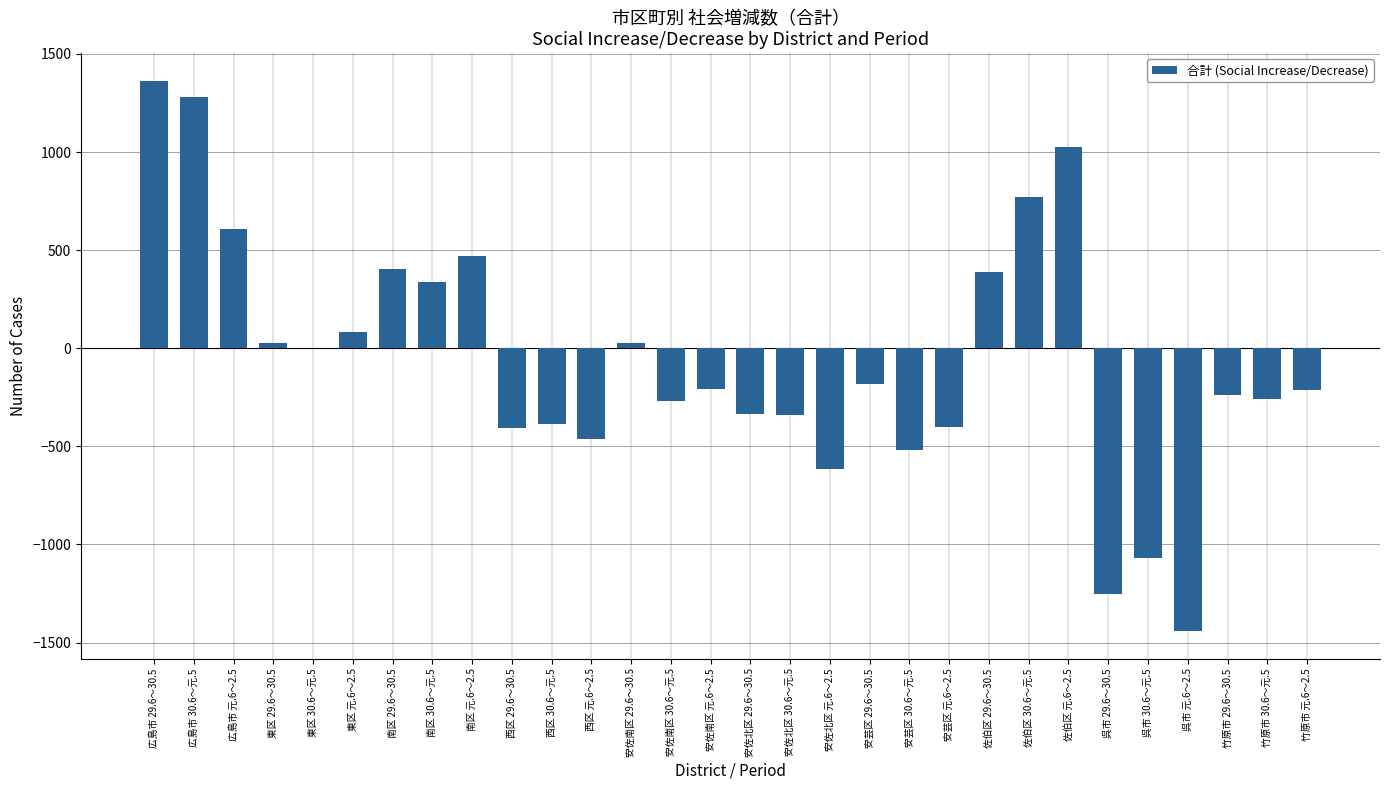

The chart shows a value of -401 at 安芸区 元.6～2.5. True or false?

True